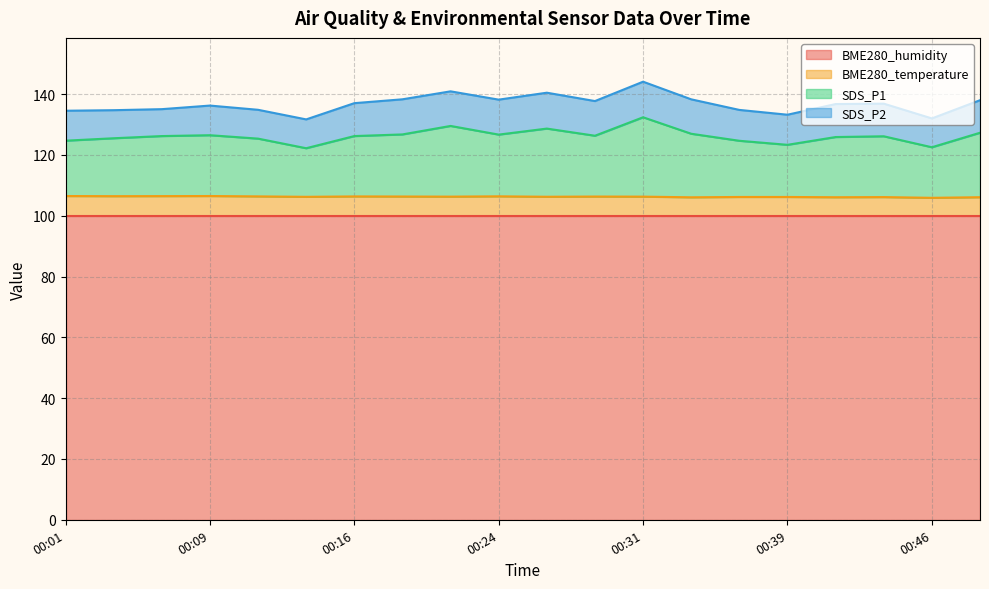

Rank the categories by SDS_P1 value from highest to lowest.

00:31, 00:21, 00:26, 00:49, 00:34, 00:19, 00:24, 00:09, 00:29, 00:06, 00:16, 00:44, 00:41, 00:04, 00:11, 00:01, 00:36, 00:39, 00:46, 00:14